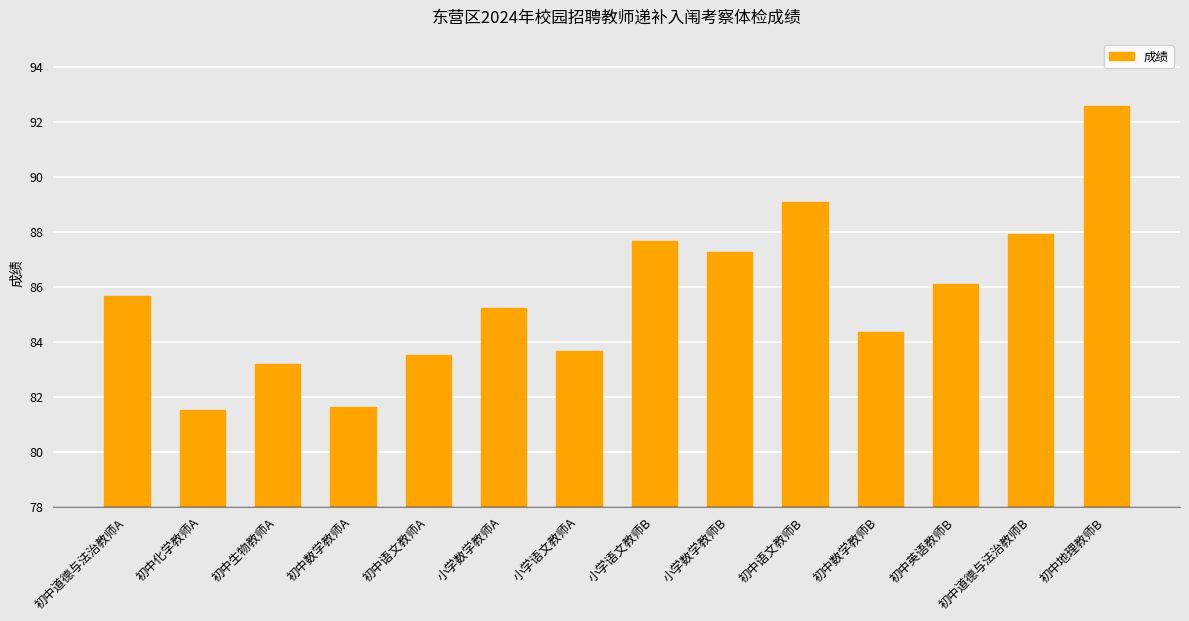

What is the ratio of the value at 初中道德与法治教师A to the value at 小学数学教师A?

1.0